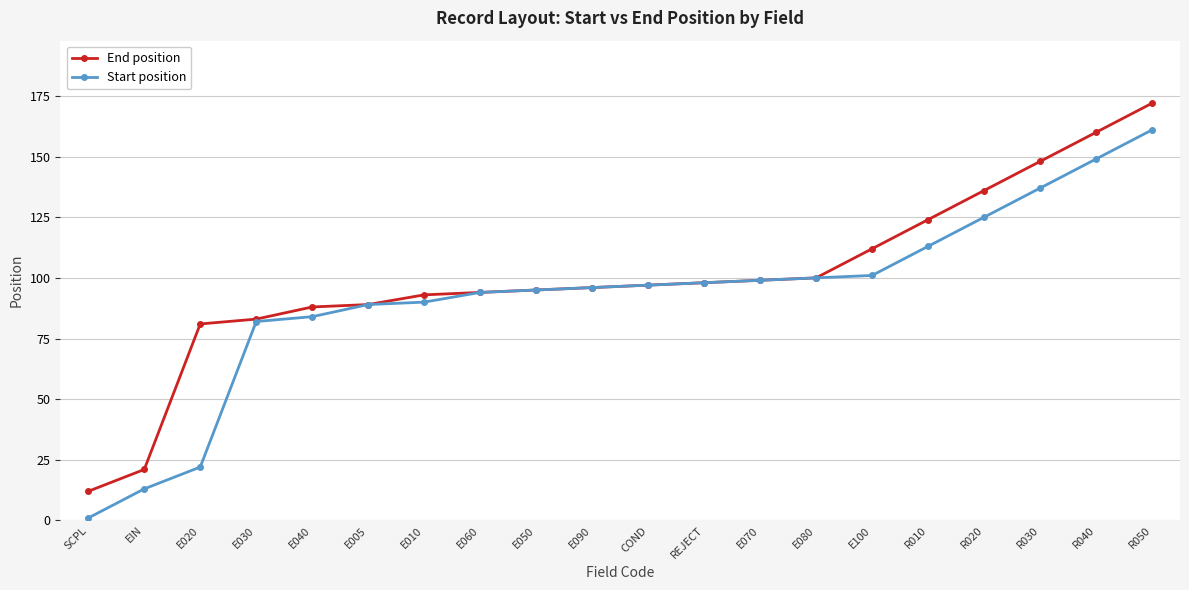

Is it true that Start position equals 152 at E060?

False